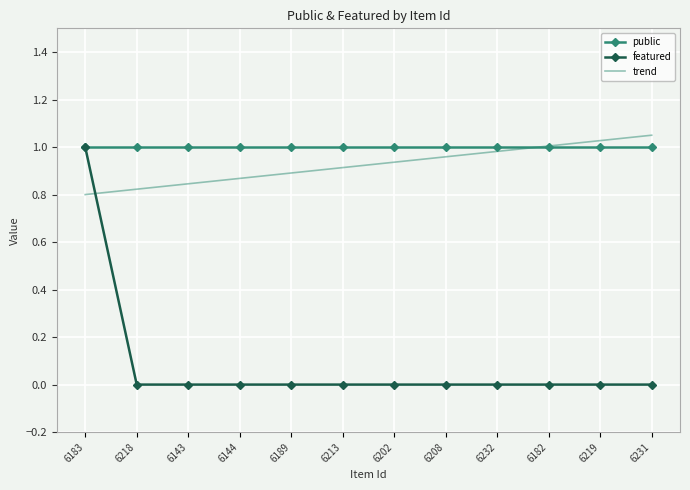

Between 6232 and 6231, which series saw the biggest shift?

trend